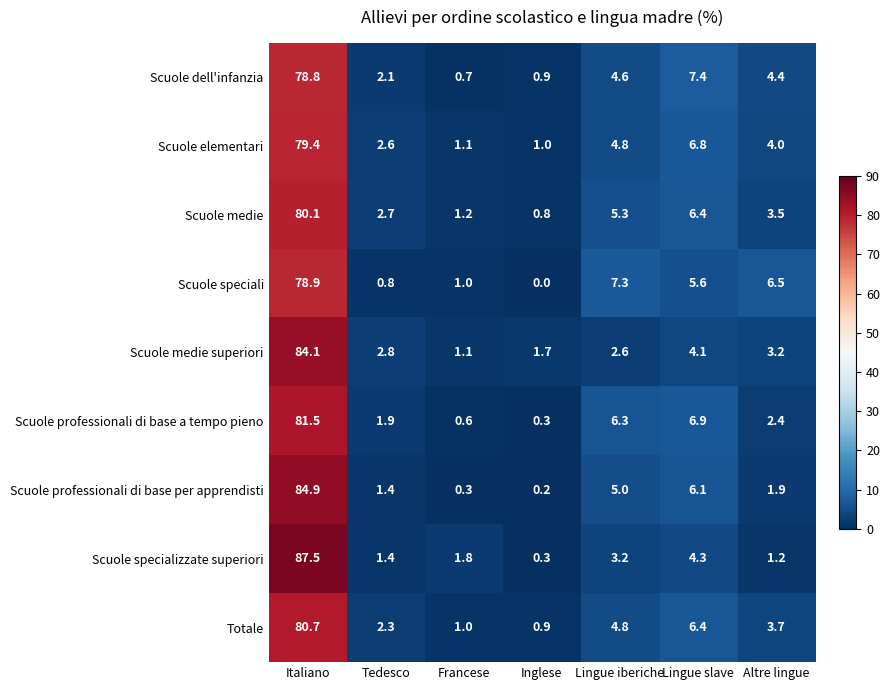

At which category does the chart reach its minimum across all series?

Inglese